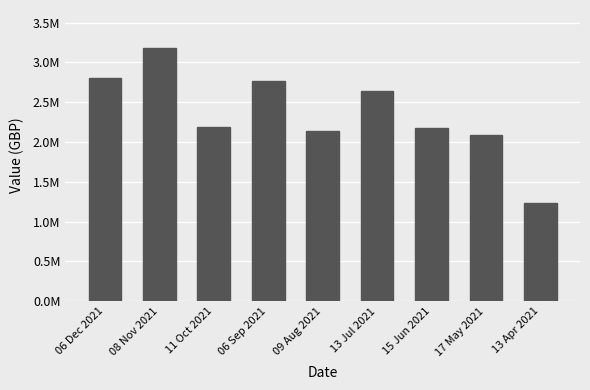

At which category does the chart reach its peak across all series?

08 Nov 2021